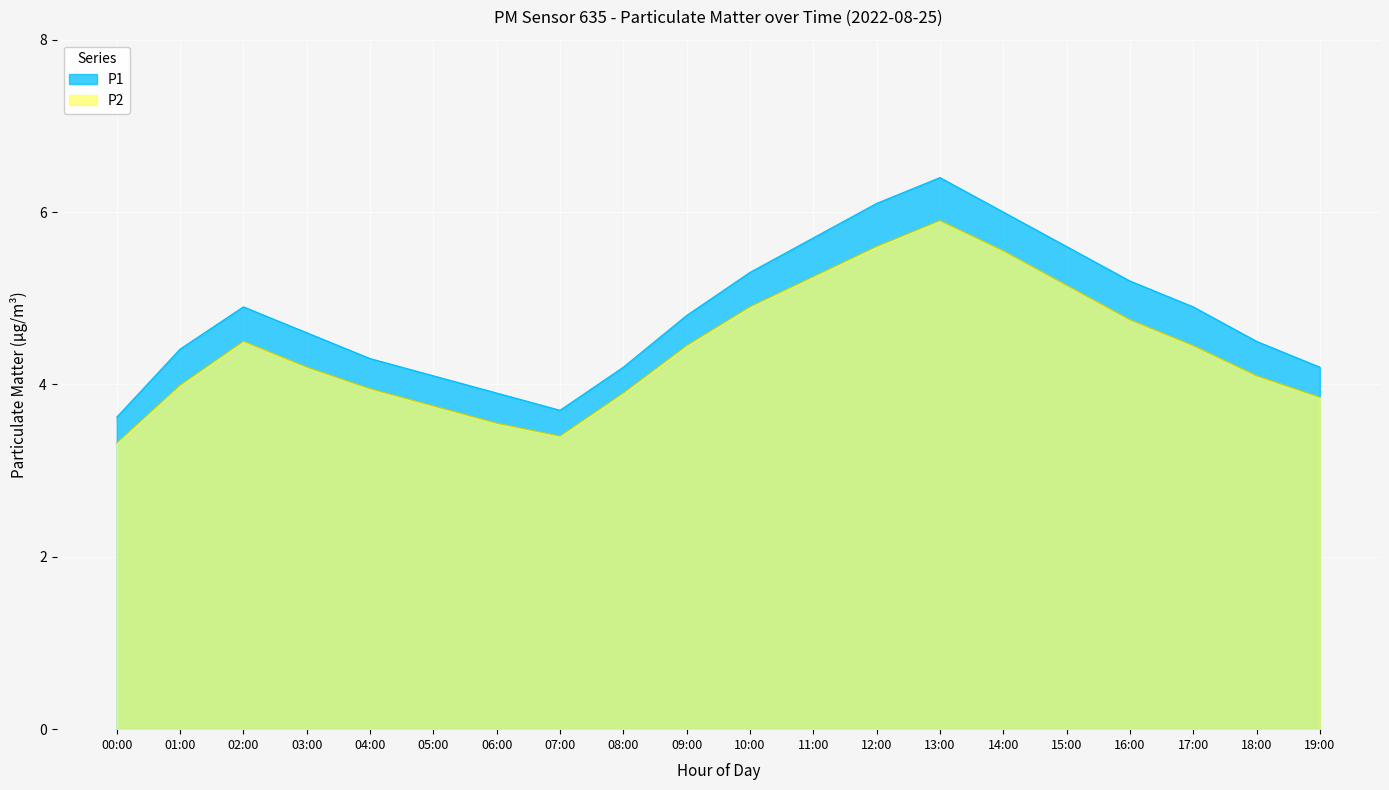

What are all the series names shown in the legend?

P1, P2